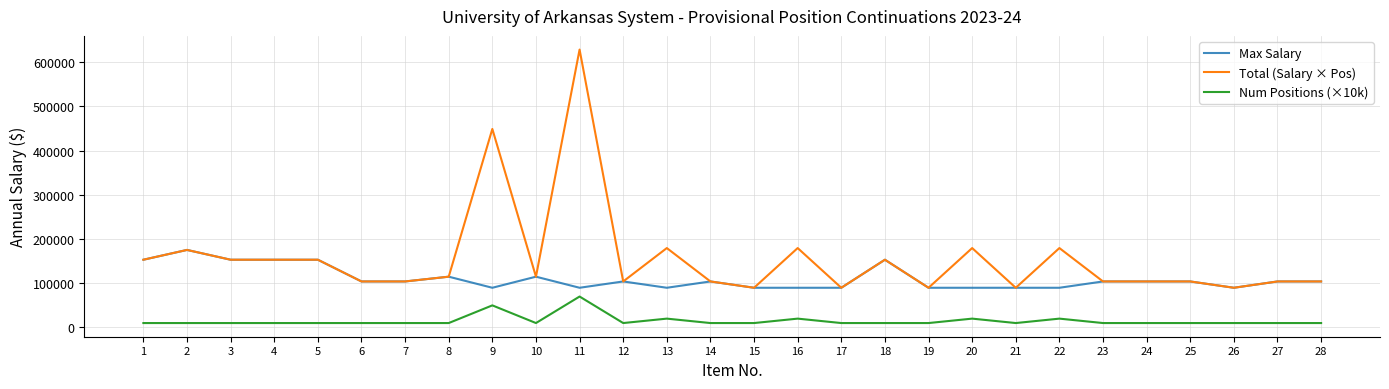

Which series has the largest range (max minus min)?

Total (Salary × Pos)